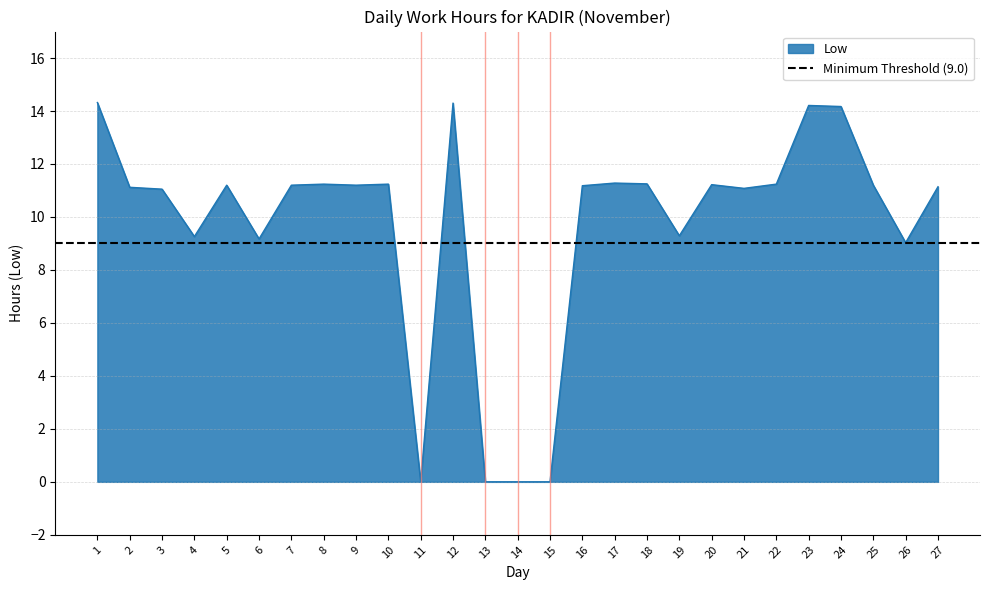

At which label is the value closest to 7?

26